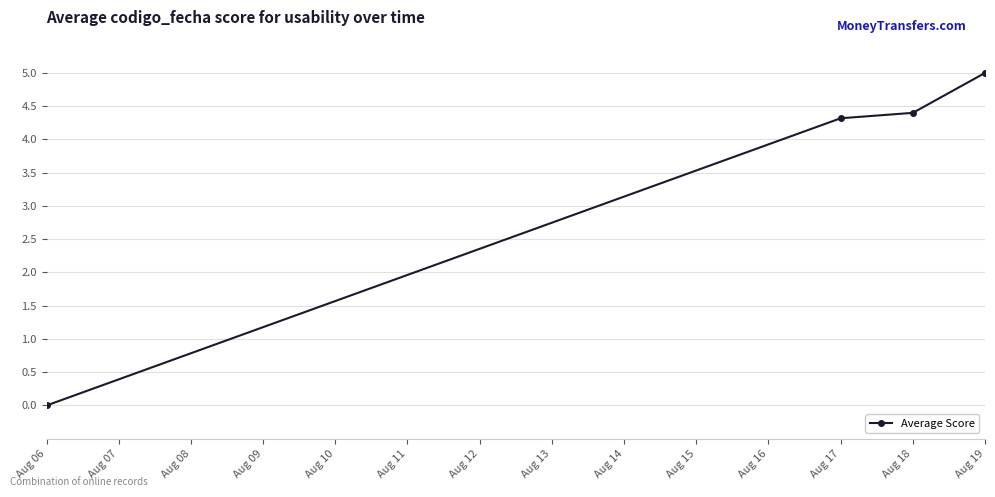

The chart shows a value of 4.4 at Aug 18. True or false?

True